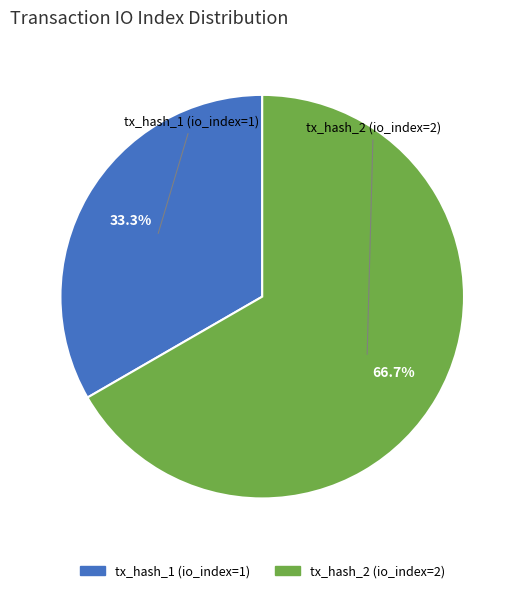

What is the ratio of the value at tx_hash_1 (io_index=1) to the value at tx_hash_2 (io_index=2)?

0.5